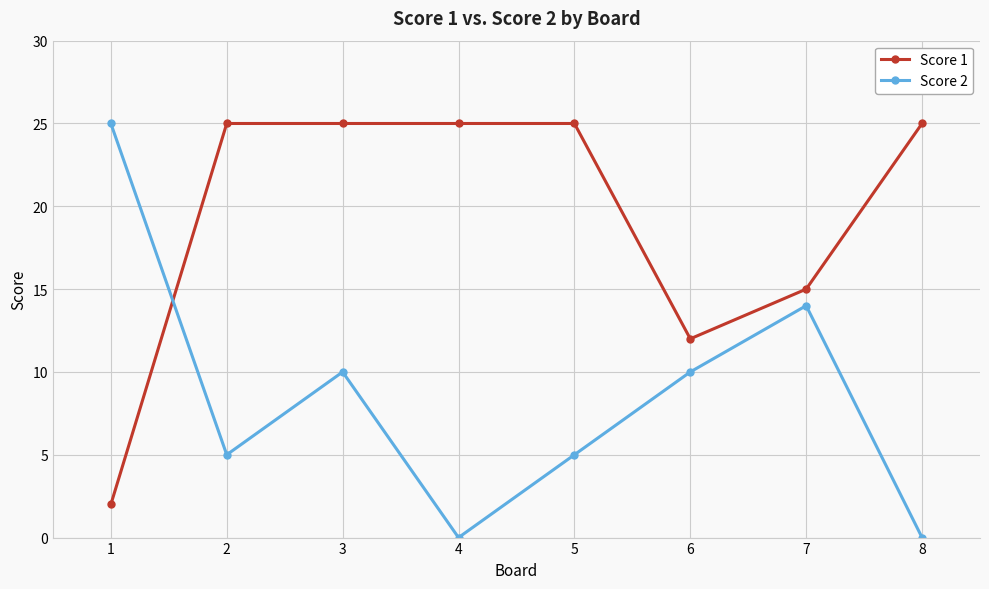

Does the chart have visible grid lines?

Yes